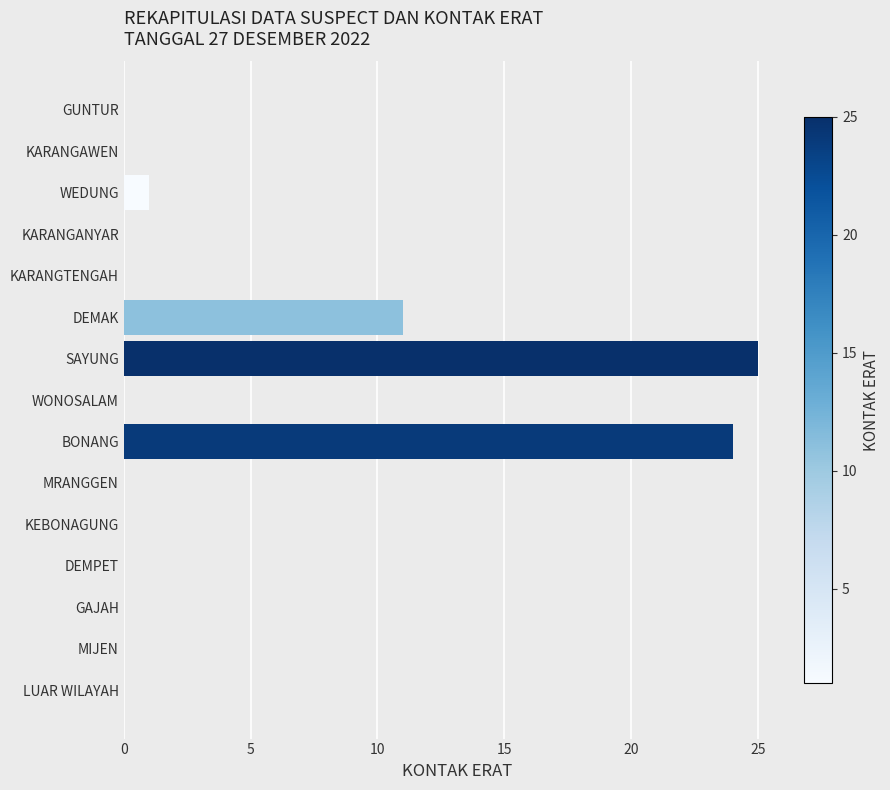

Which has a higher value, DEMAK or KARANGTENGAH?

DEMAK